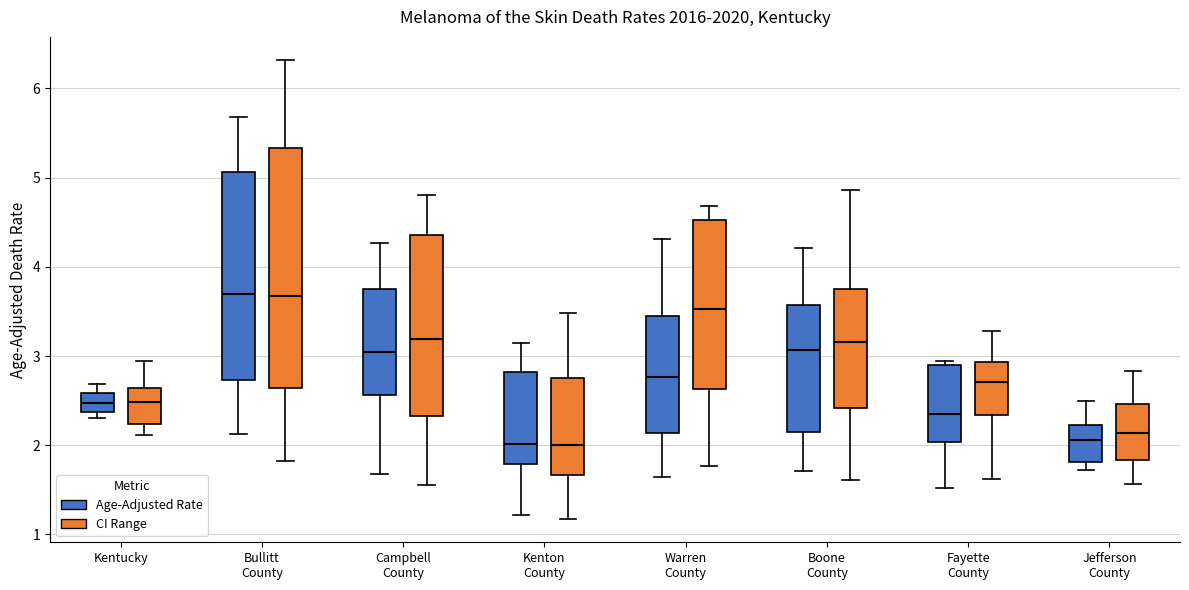

Where does the lower whisker of the box for Campbell County (CI Range) end on the y-axis? The values are not printed on the chart, so give them approximately, as read against the axis.

1.6